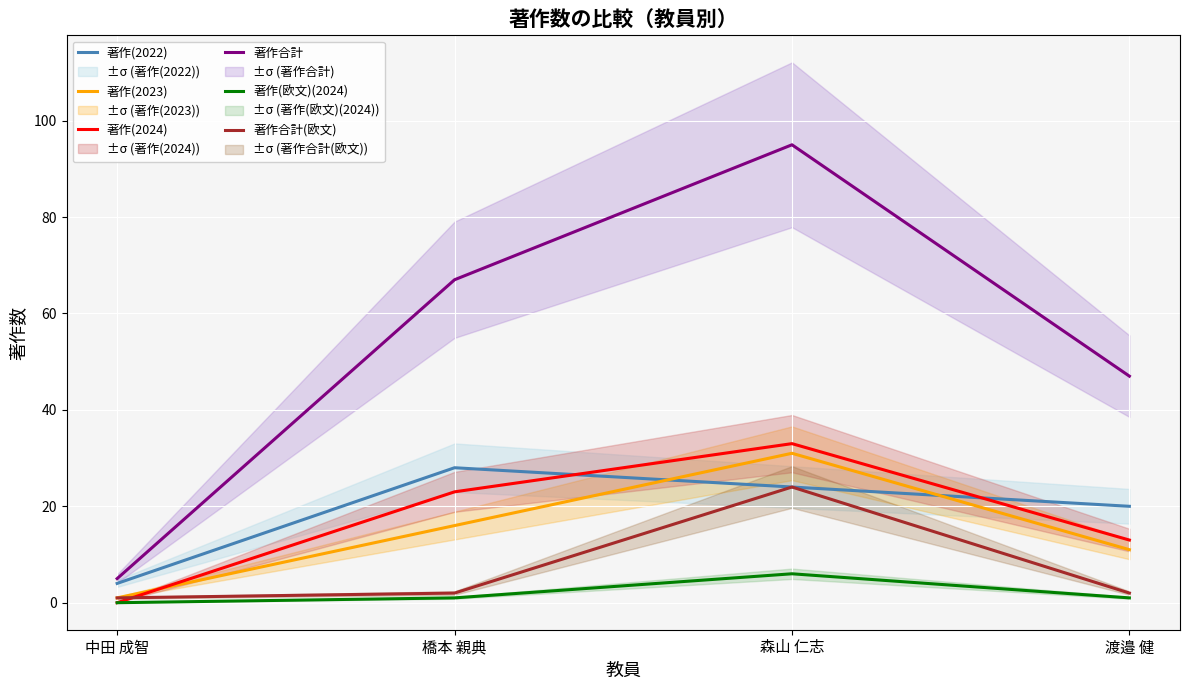

Reading right to left, what are all the values shown in this chart?

著作(2022): 渡邉 健=20	森山 仁志=24	橋本 親典=28	中田 成智=4
著作(2023): 渡邉 健=11	森山 仁志=31	橋本 親典=16	中田 成智=1
著作(2024): 渡邉 健=13	森山 仁志=33	橋本 親典=23	中田 成智=0
著作合計: 渡邉 健=47	森山 仁志=95	橋本 親典=67	中田 成智=5
著作(欧文)(2024): 渡邉 健=1	森山 仁志=6	橋本 親典=1	中田 成智=0
著作合計(欧文): 渡邉 健=2	森山 仁志=24	橋本 親典=2	中田 成智=1